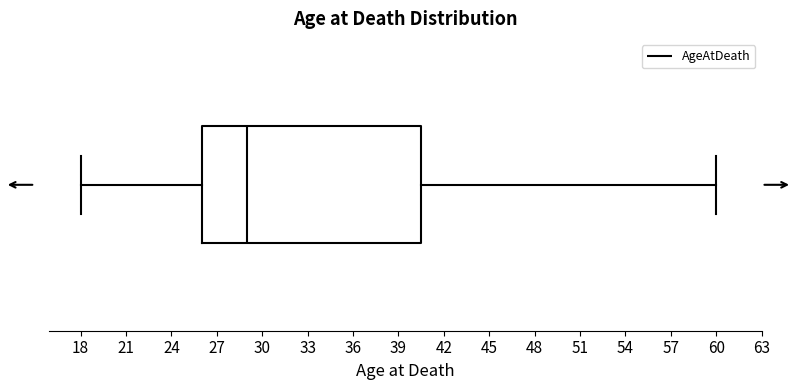

Transcribe this box plot: give where the median line is, the range the box spans, and where the two whiskers end, as read against the x-axis. The values are not printed on the chart, so give them approximately, as read against the axis.

median 29.0, box 26.0 to 40.5, whiskers 18.0 to 60.0